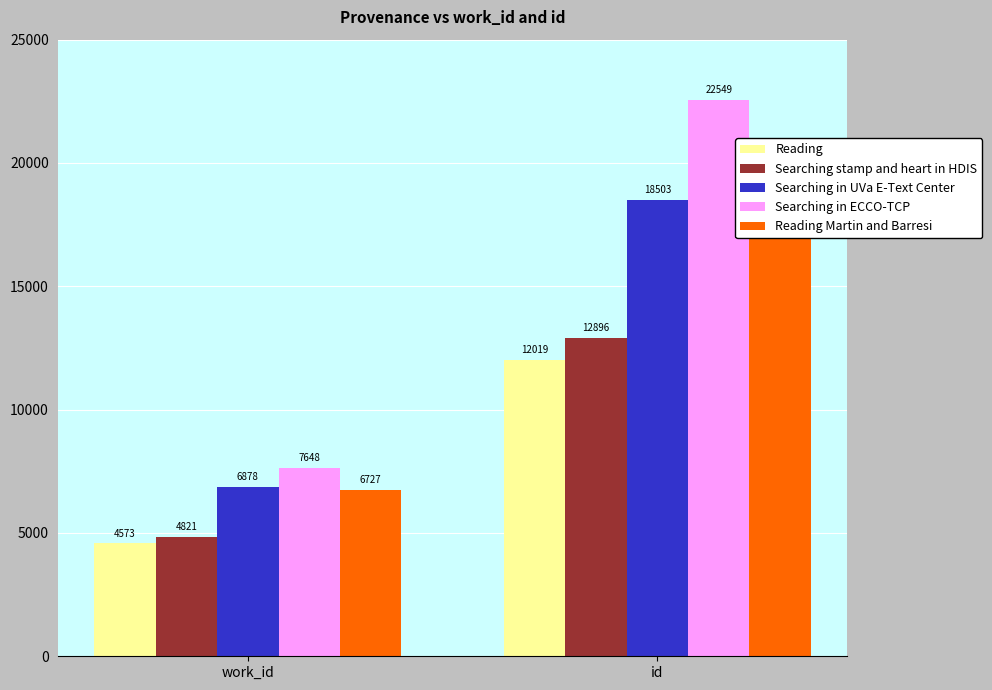

Does the chart contain stacked bars?

No